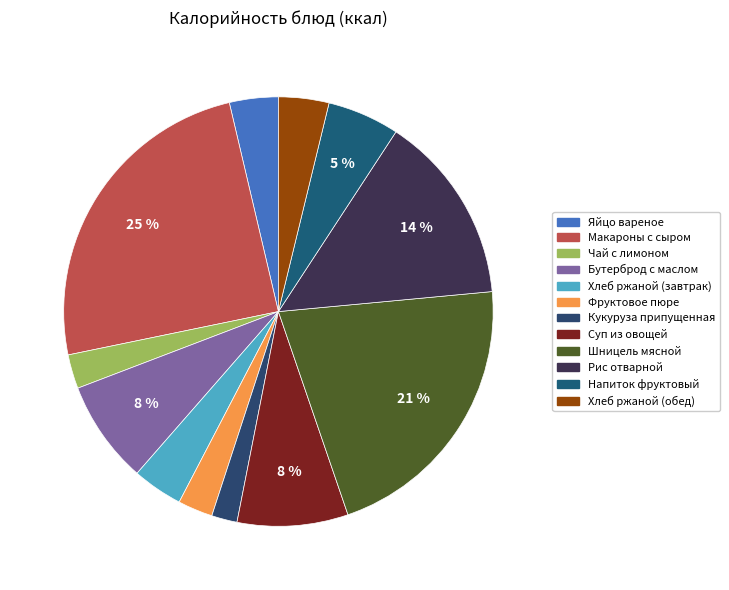

To the nearest percent, what is the combined percentage of Шницель мясной and Рис отварной?

36%